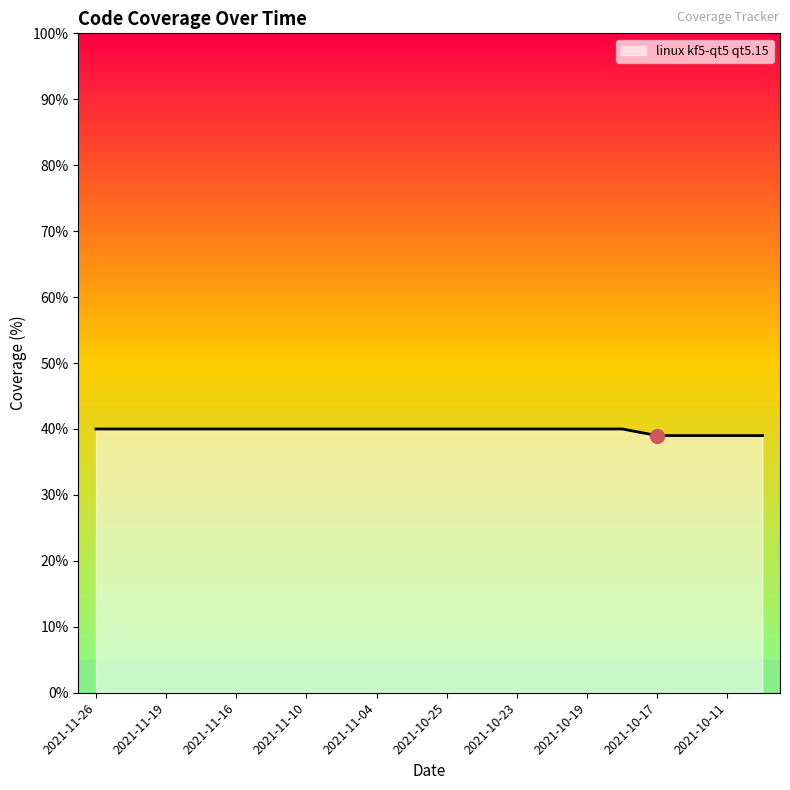

How many lines are shown in the chart?

1